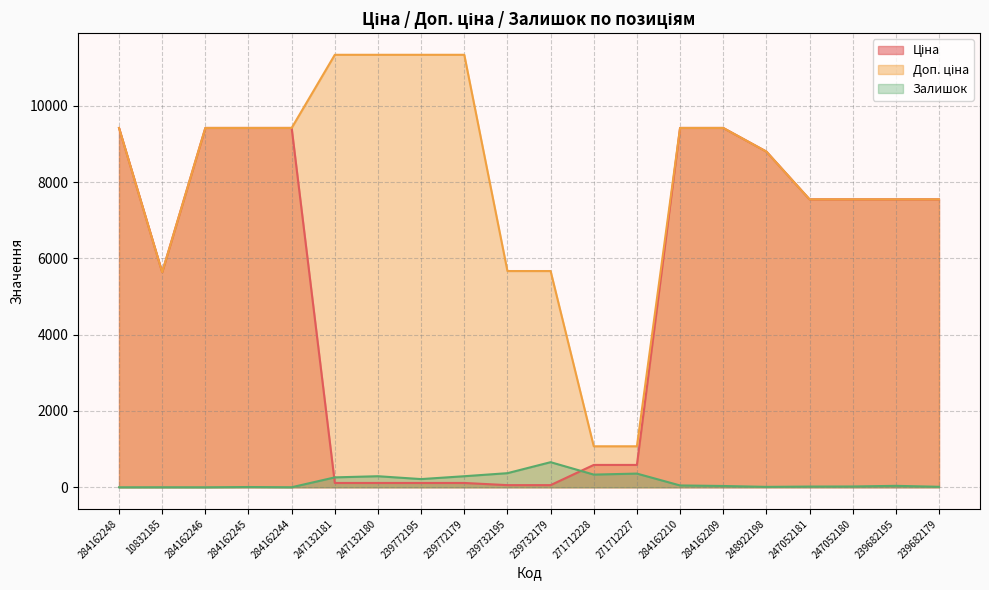

What is the maximum value shown in the chart?

11334.0